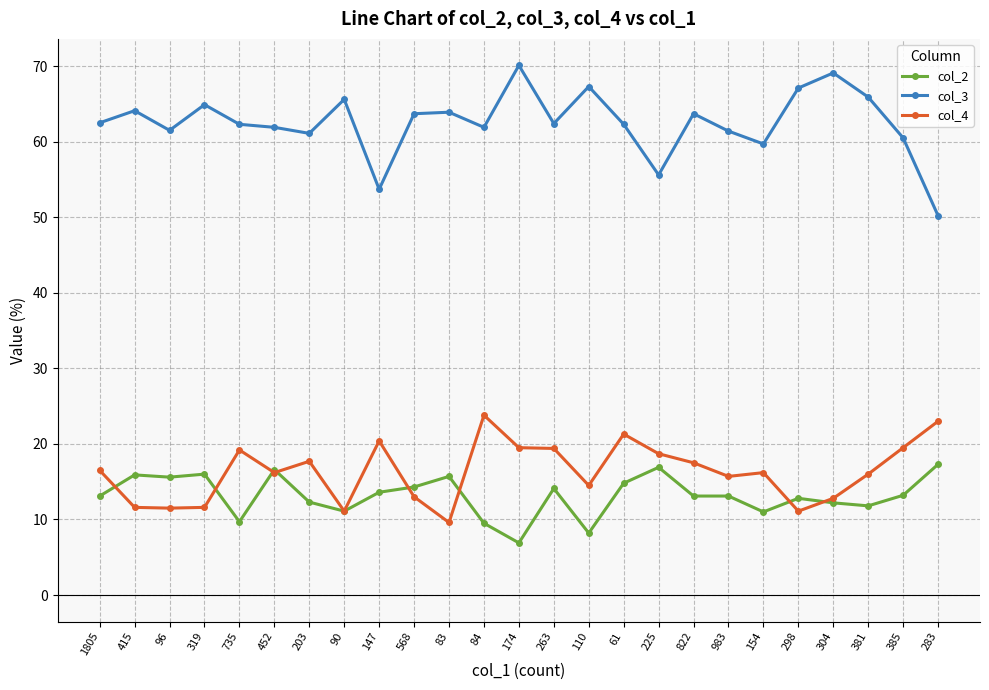

Which series changed the most between 110 and 61?

col_4